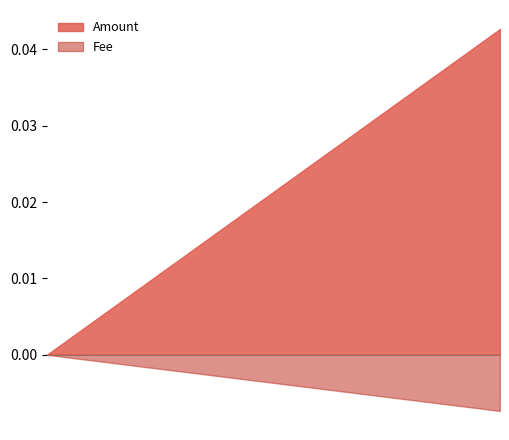

What is the difference between the highest and lowest values at 2020-08-15 23:52:13?

0.1